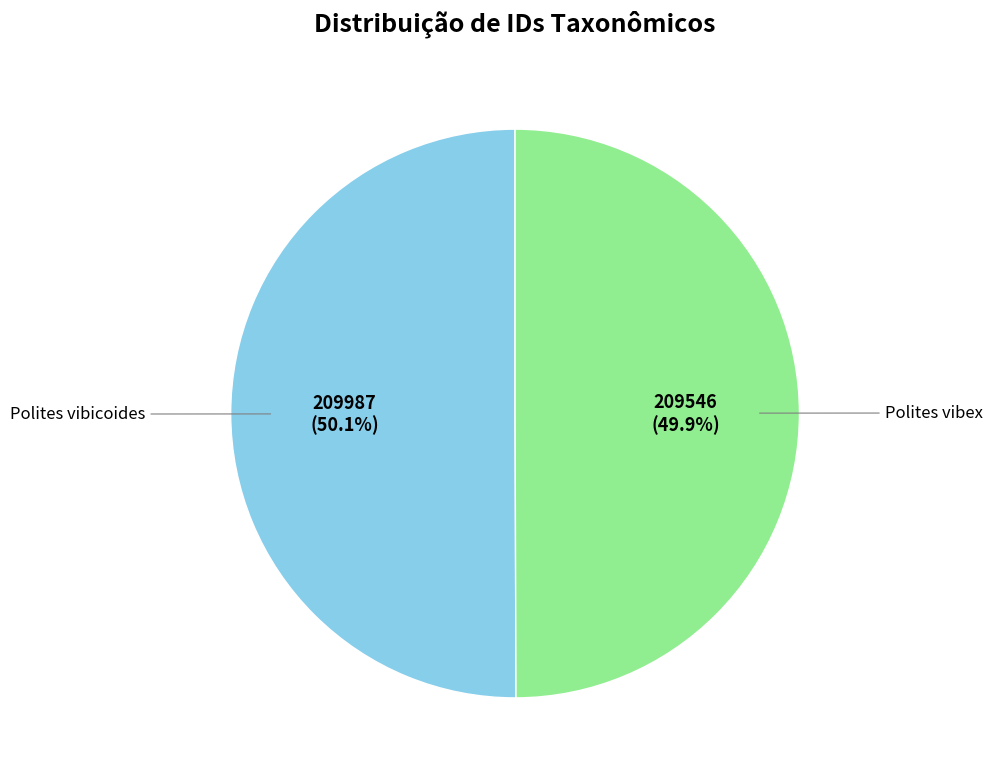

Is there any slice that represents more than half of the pie?

Yes